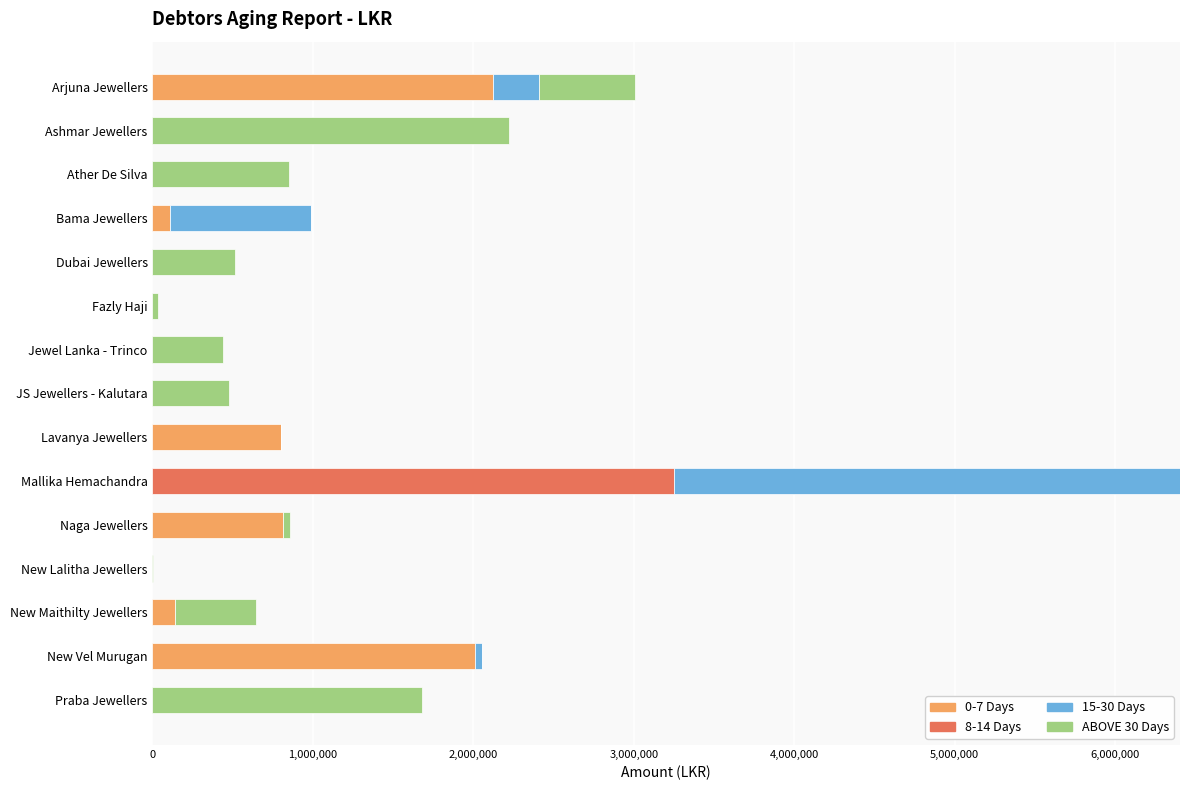

What is the total value across all series at Arjuna Jewellers?

3004881